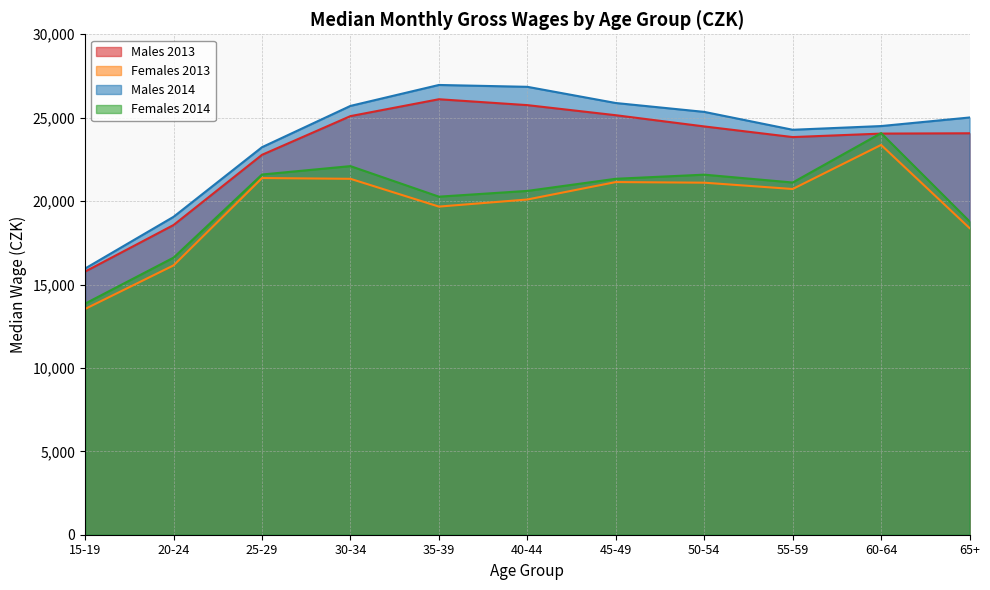

True or false: Males 2014 and Females 2014 intersect in this chart.

False